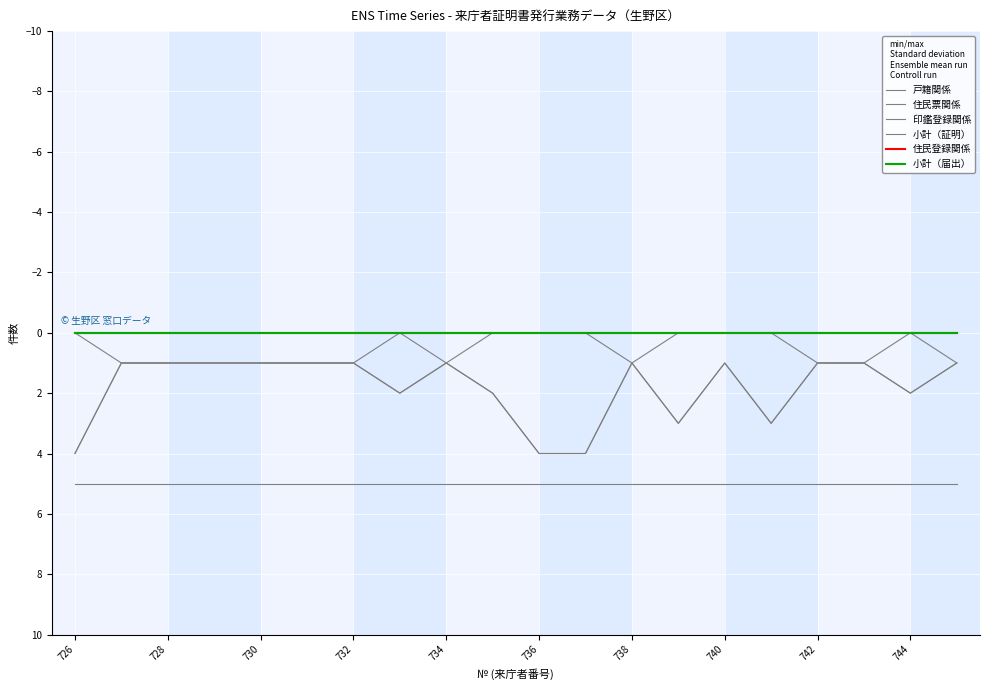

True or false: 住民登録関係 has more than 2 points higher than both neighbors.

False